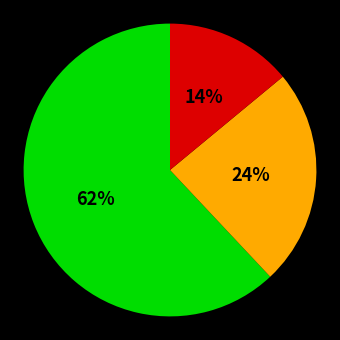

To the nearest percent, what is the difference between the largest and smallest slice percentages?

48%